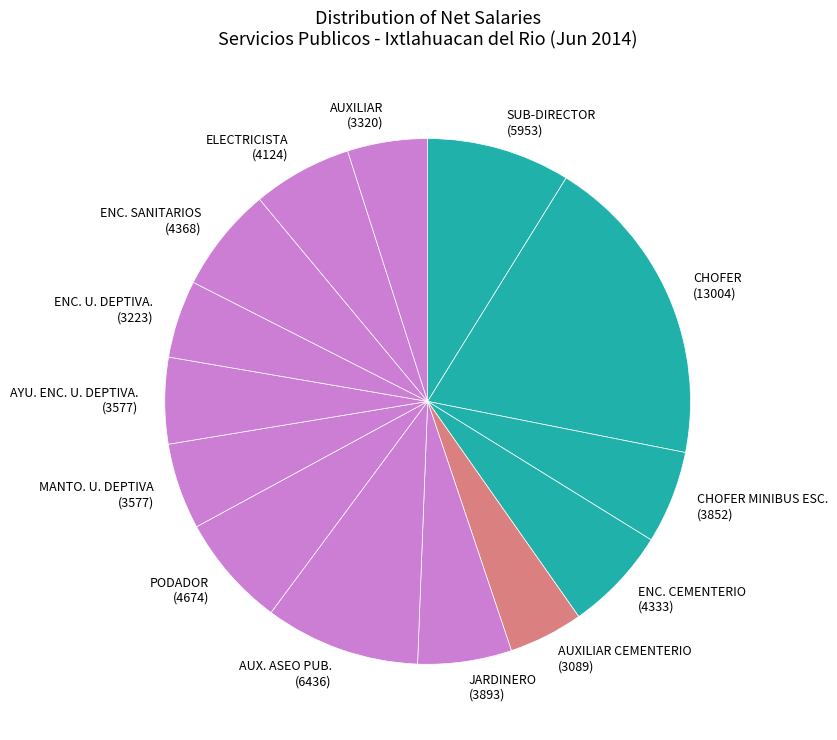

Is the sum of ENC. U. DEPTIVA. and MANTO. U. DEPTIVA greater than half?

No